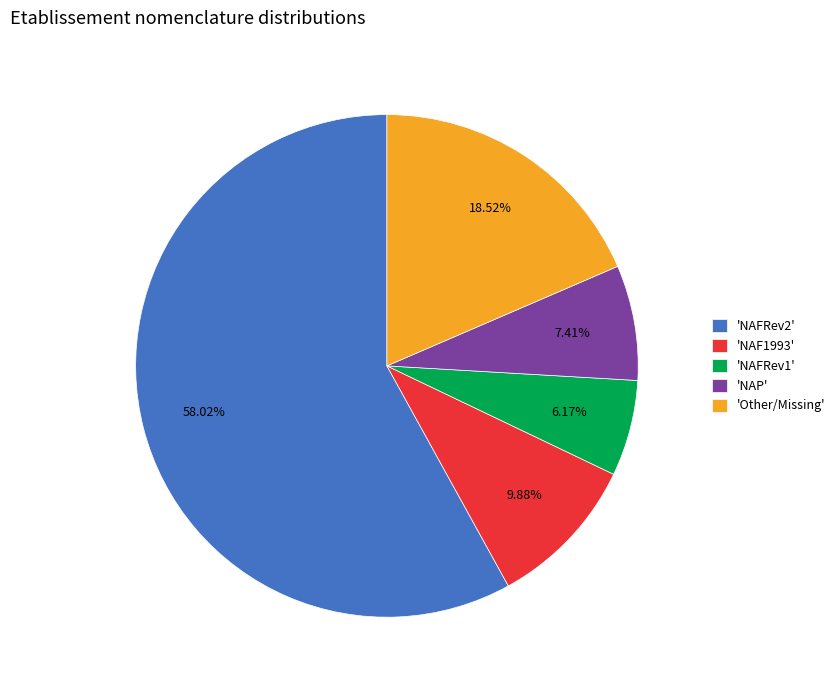

Rank the categories by value from highest to lowest.

'NAFRev2', 'Other/Missing', 'NAF1993', 'NAP', 'NAFRev1'